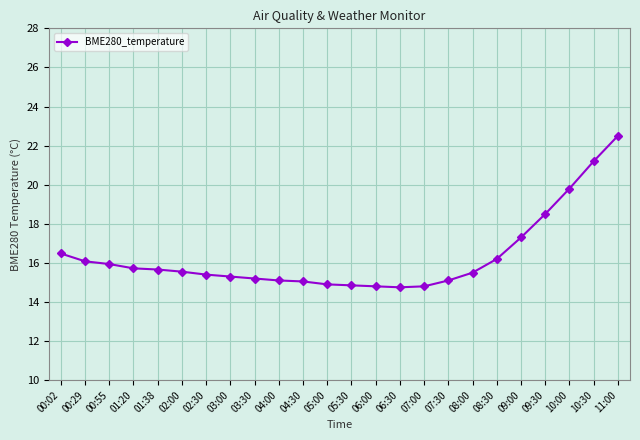

What is the value of the 19th point from the left?

16.2